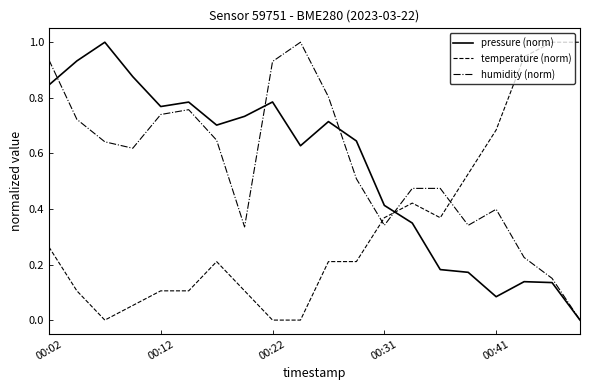

How many intersections are there between temperature (norm) and pressure (norm)?

1